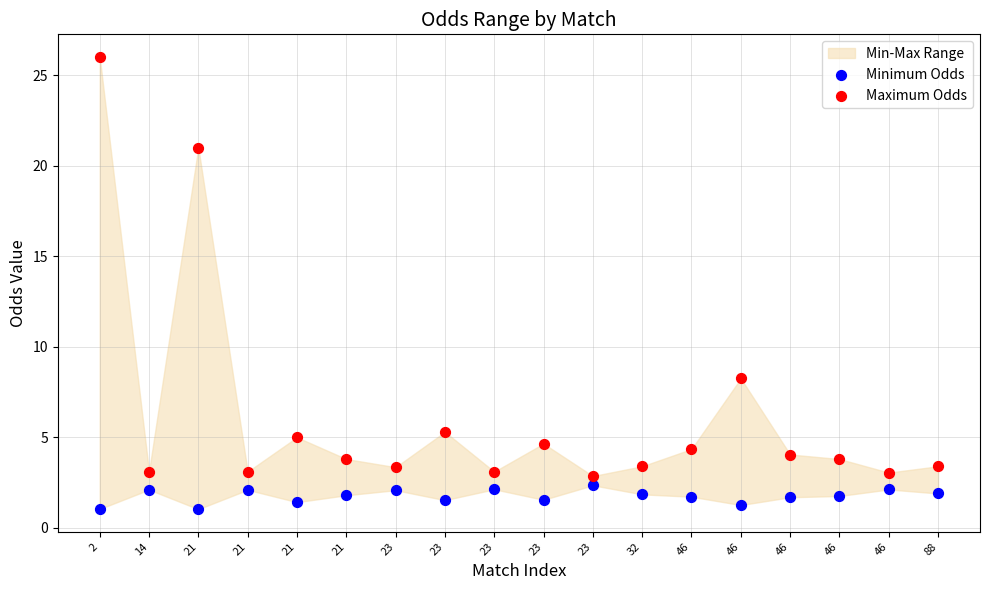

Which series reaches the minimum Y coordinate?

Minimum Odds